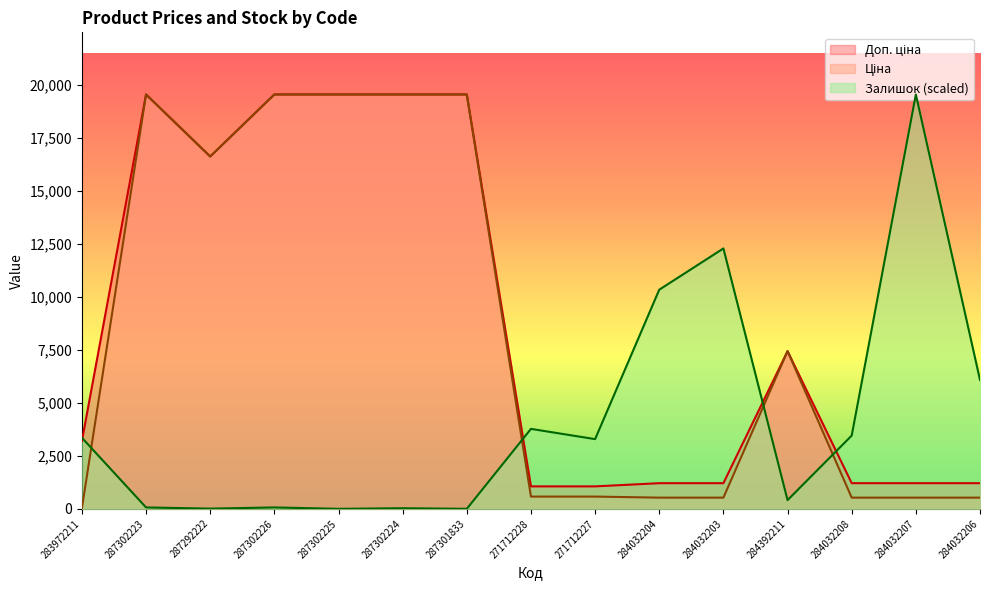

At how many categories does at least one series exceed 18048?

6